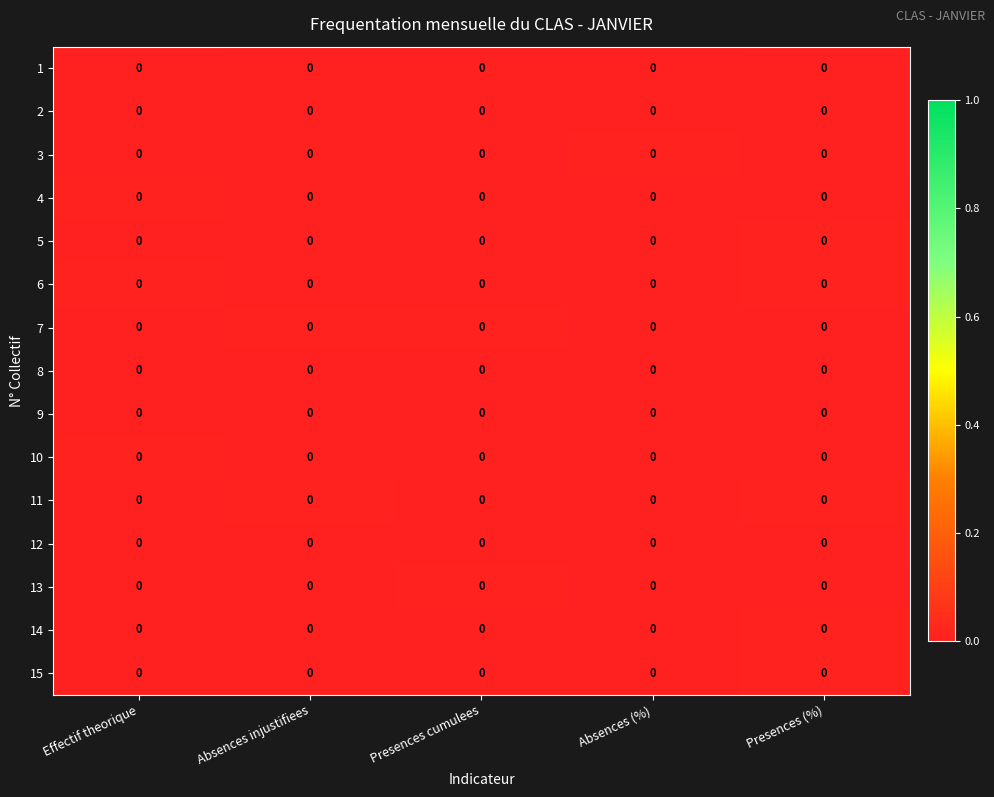

Rank the categories by row_6 value from highest to lowest.

Absences injustifiees, Presences cumulees, Effectif theorique, Absences (%), Presences (%)